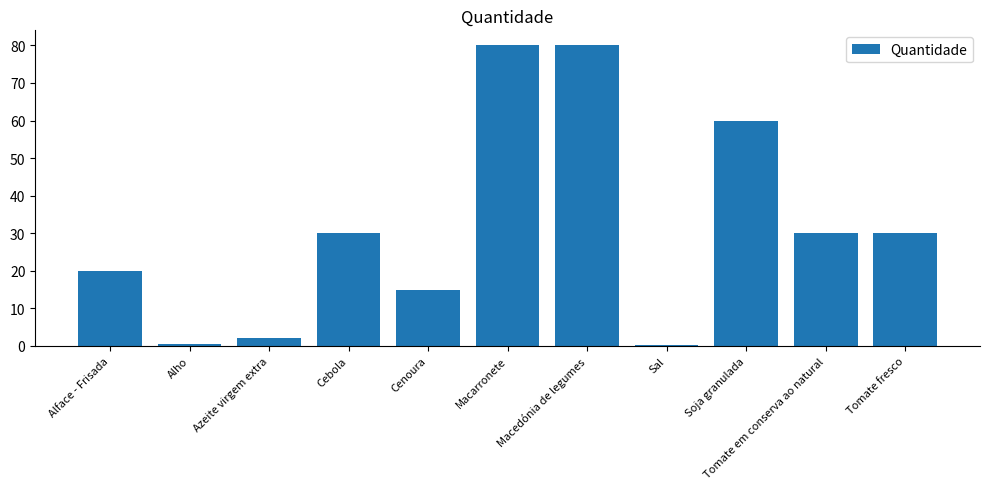

What is the sum of all values?

347.7